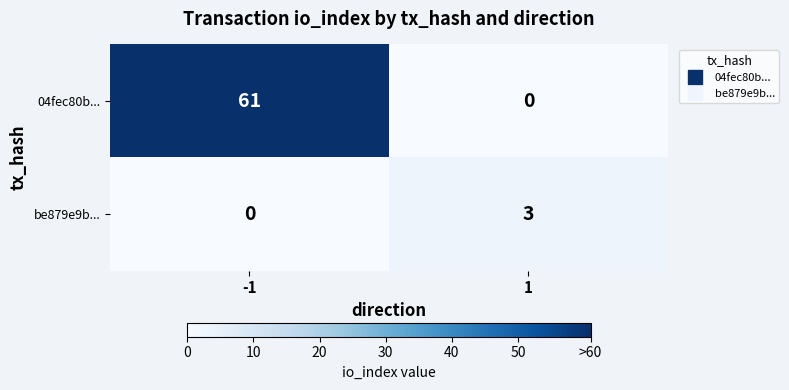

Reading left to right, extract all data points from this chart.

04fec80b...: -1=61	1=0
be879e9b...: -1=0	1=3